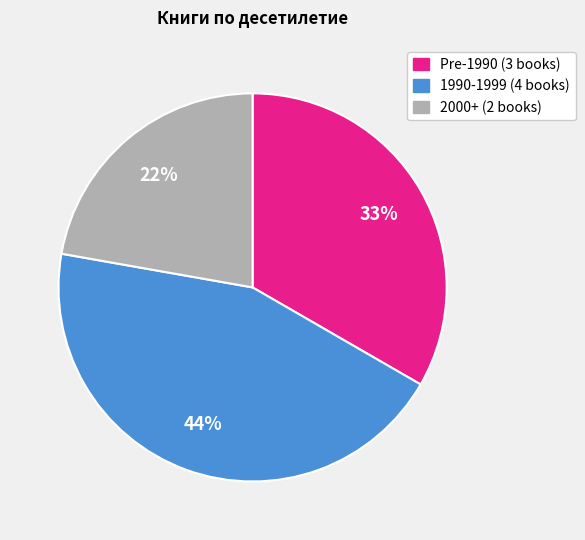

To the nearest percent, what is the difference between the largest and smallest slice percentages?

22%